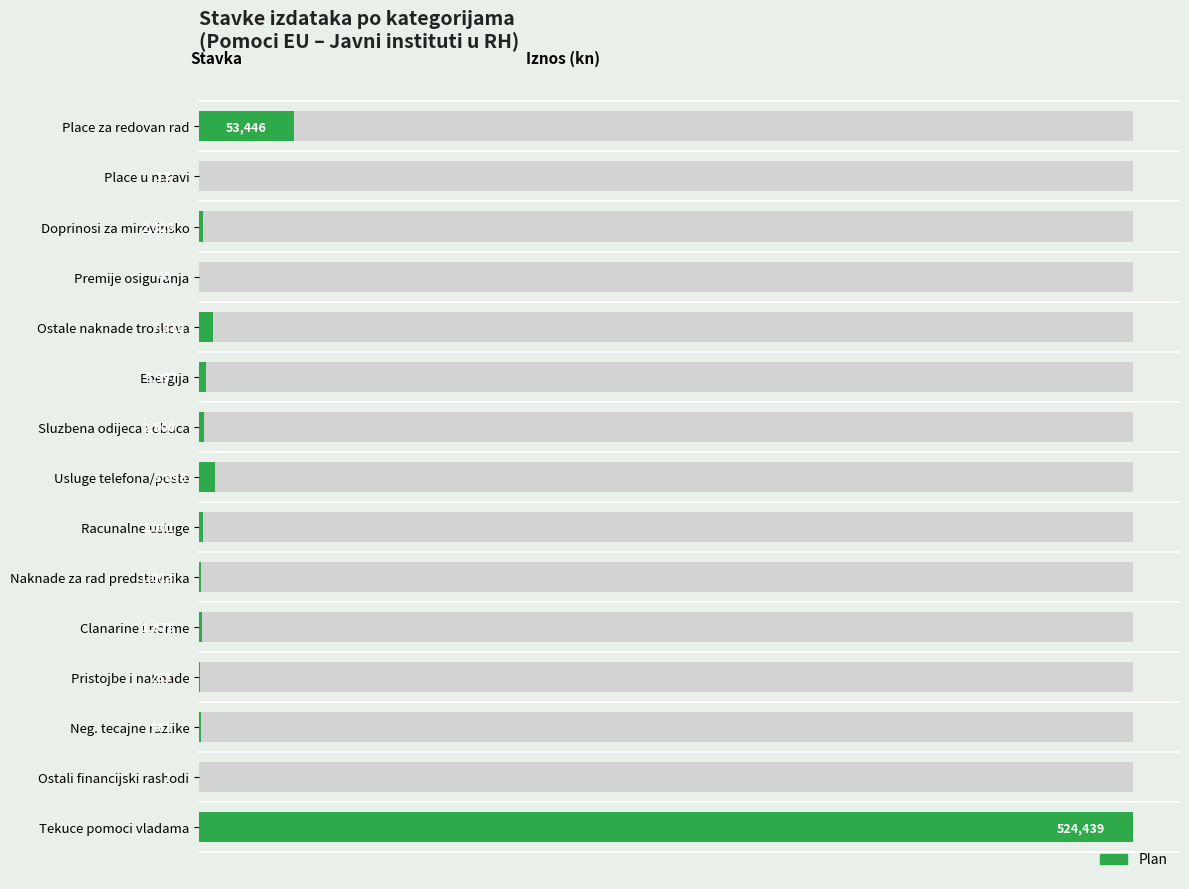

What is the difference between the maximum and minimum values?

524432